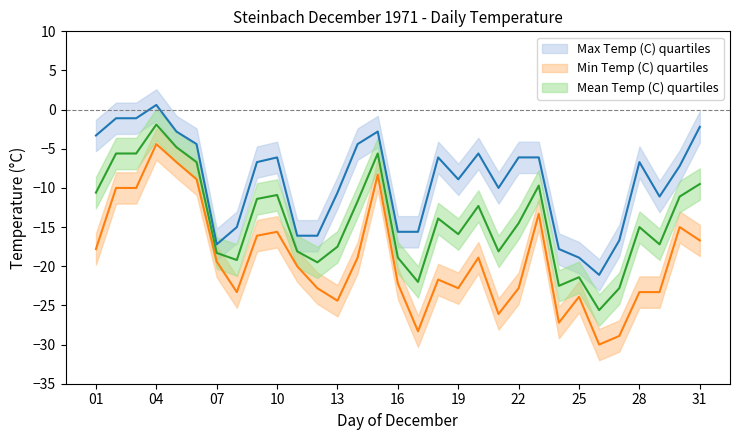

At which category does Mean Temp (C) reach its first local peak?

04